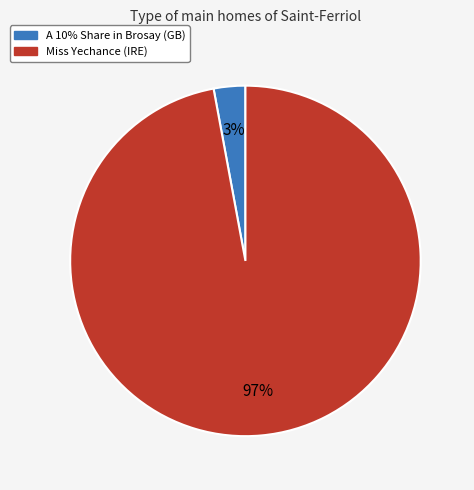

How many slices are in this pie chart?

2